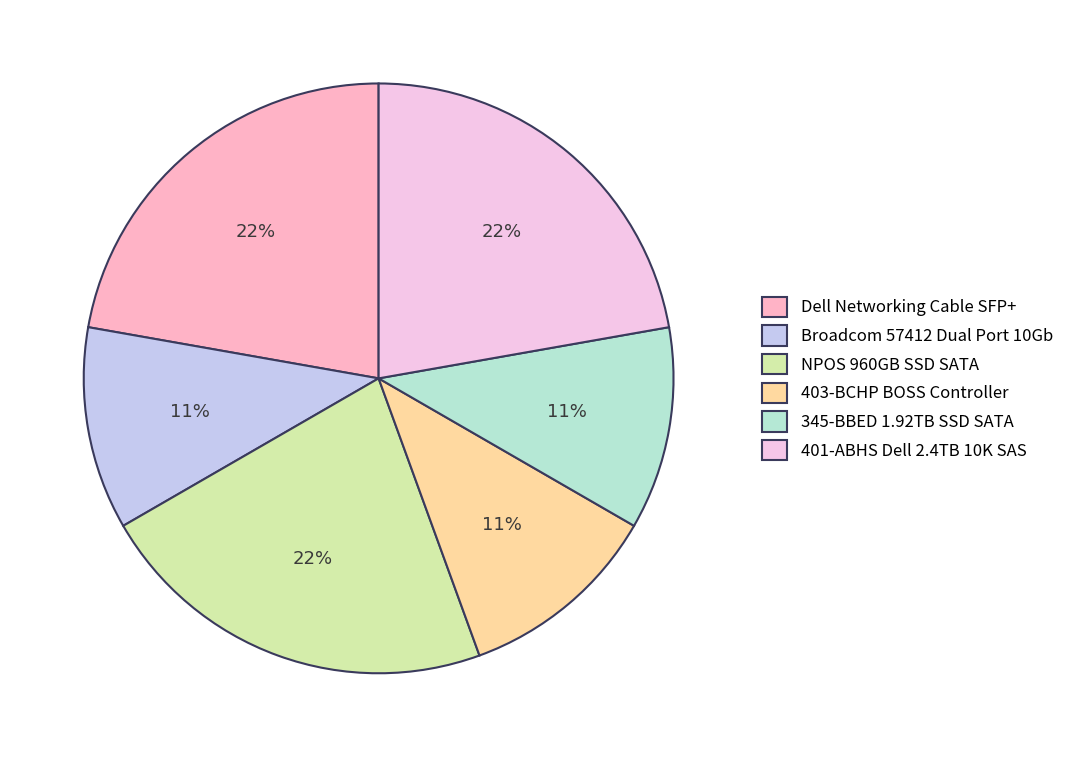

Does NPOS 960GB SSD SATA account for over 50% of the chart?

No